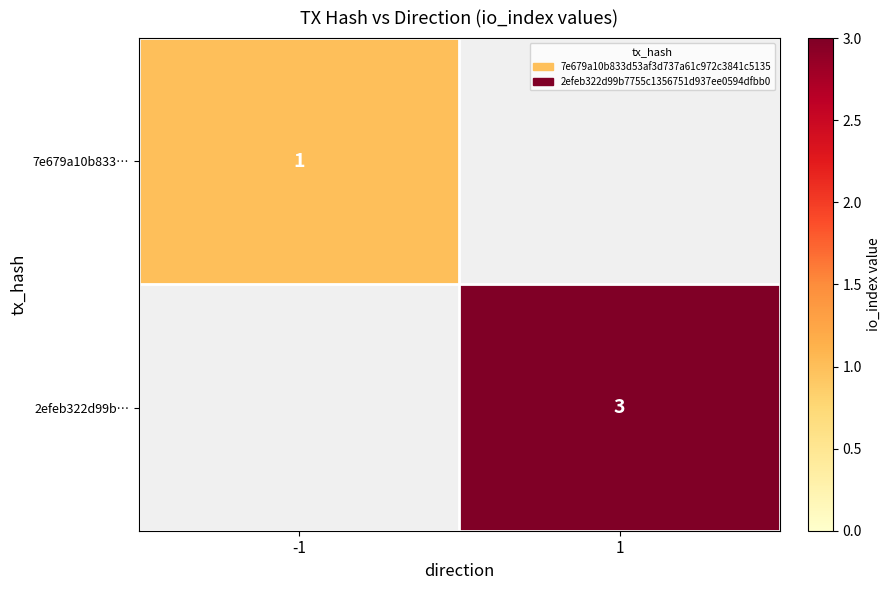

How many categories are shown in the chart?

2